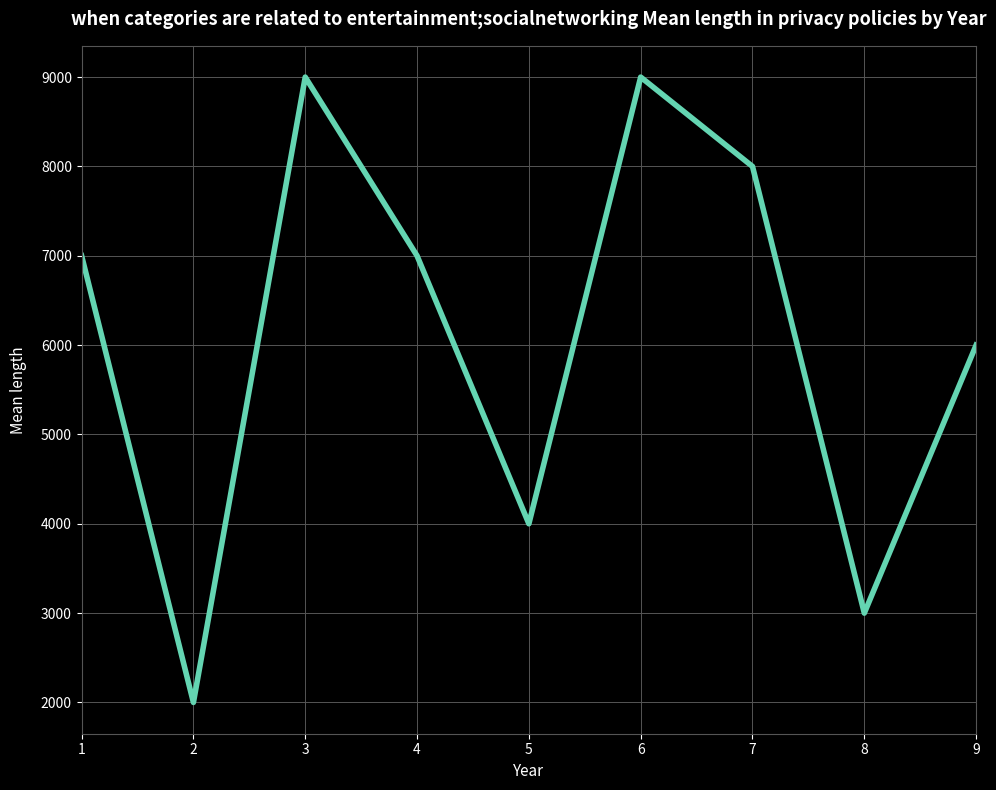

What is the ratio of the value at 7 to the value at 6?

0.9